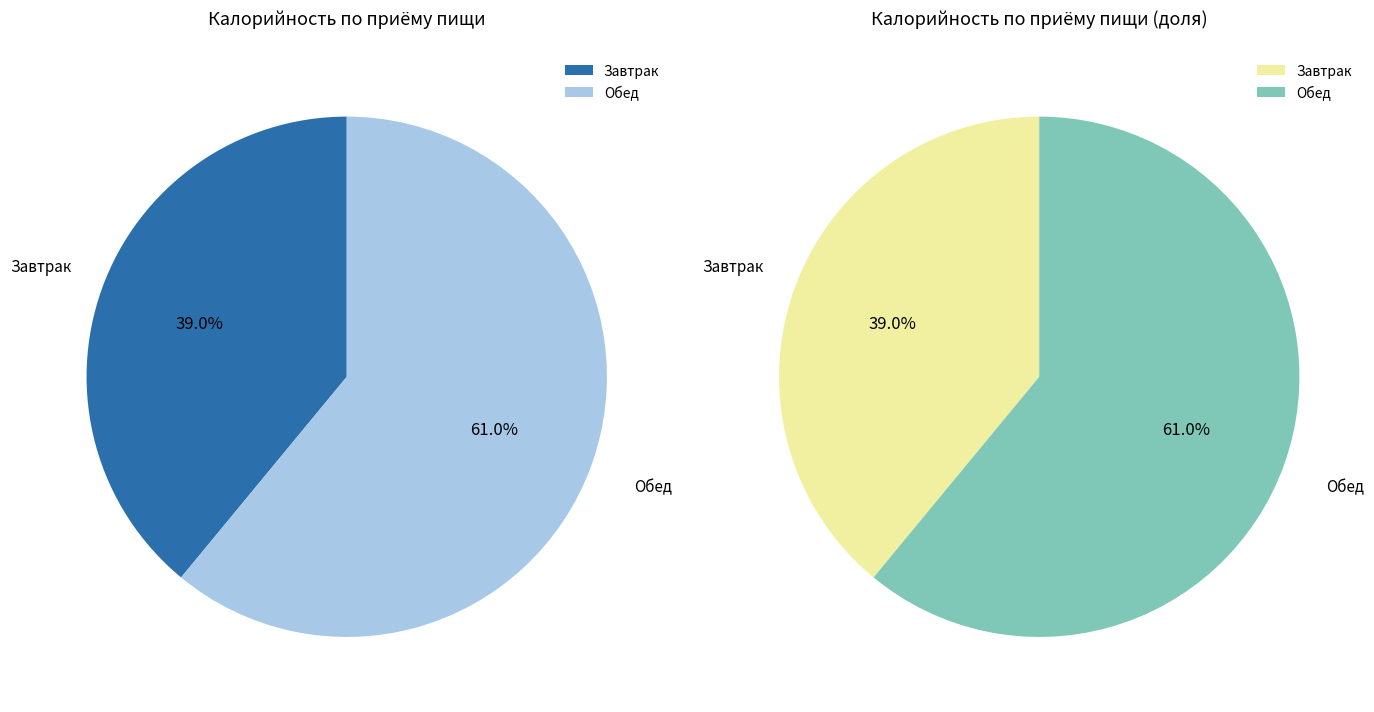

Which has a higher value, Обед or Завтрак?

Обед